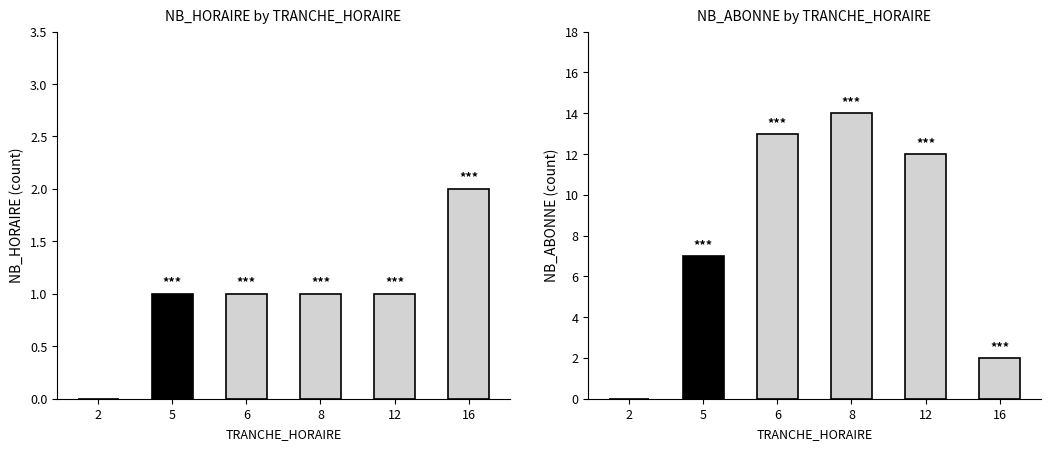

What are all the series names shown in the legend?

NB_HORAIRE, NB_ABONNE